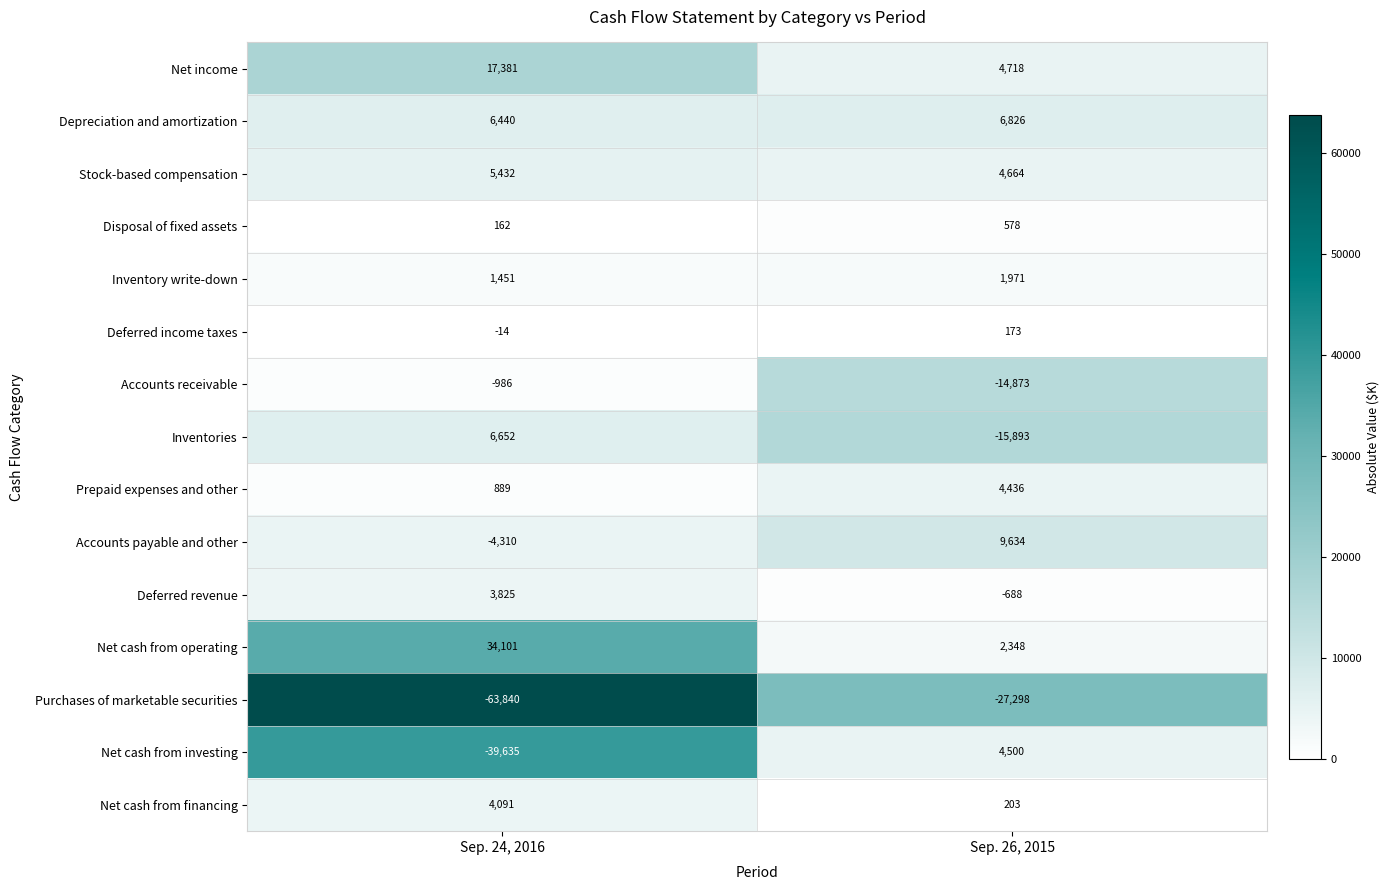

Which series has the largest total across all categories?

Net cash from operating